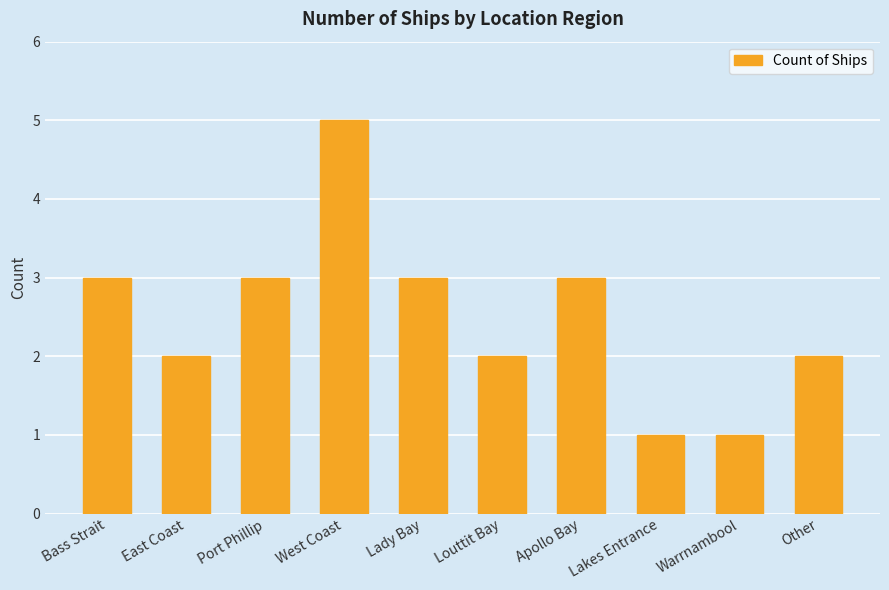

Reading right to left, transcribe all the data shown in this chart.

2	1	1	3	2	3	5	3	2	3